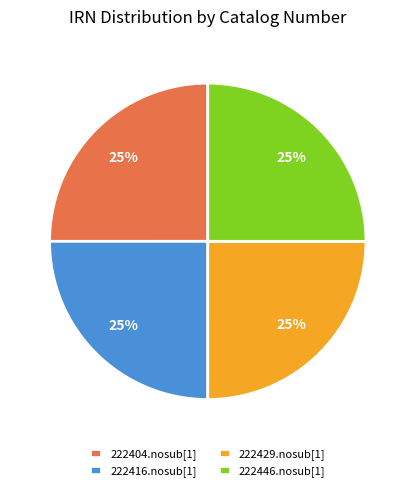

To the nearest percent, what portion does 222416.nosub[1] represent?

25%